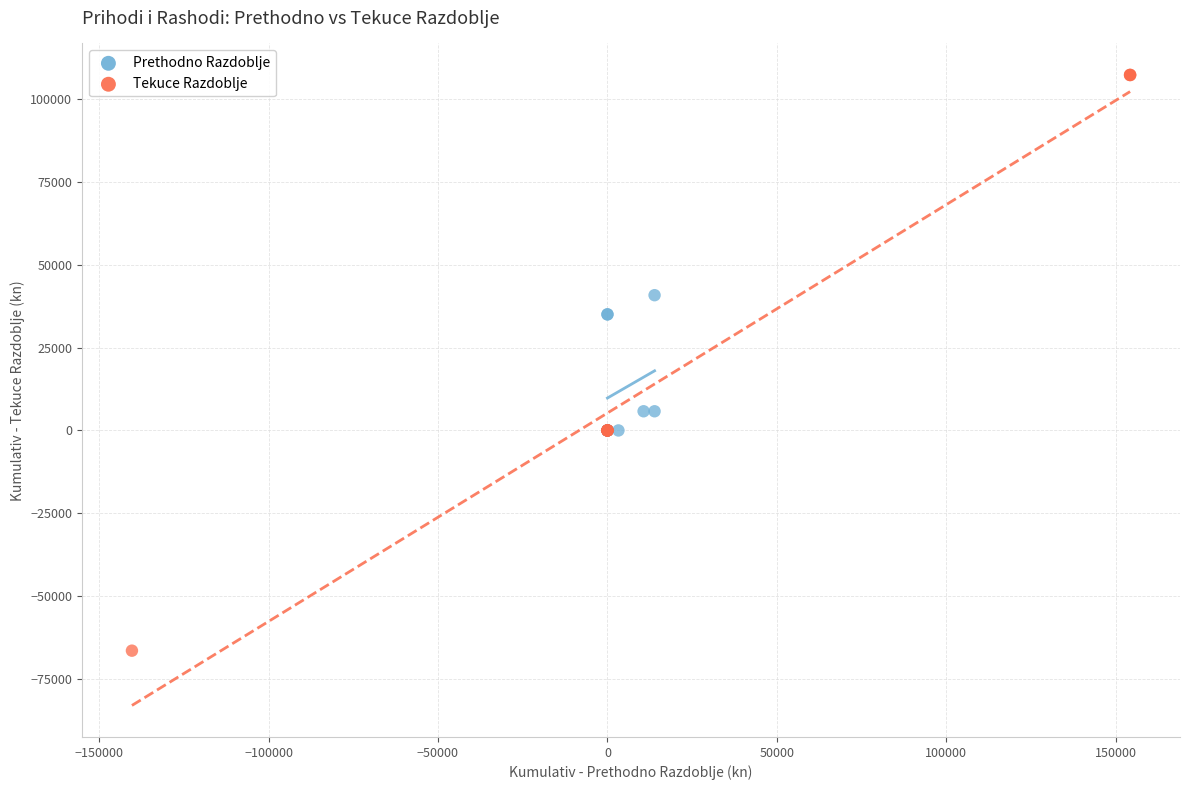

Which series has the widest spread of Y values?

Tekuce Razdoblje